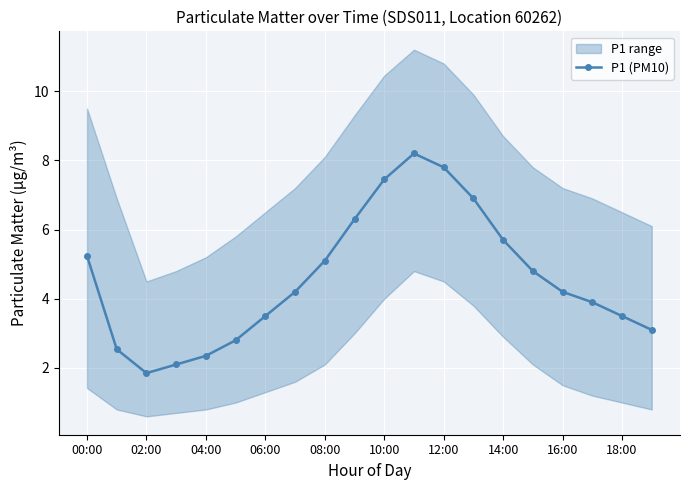

True or false: P1 (PM10) has more than 1 interior local peaks.

False